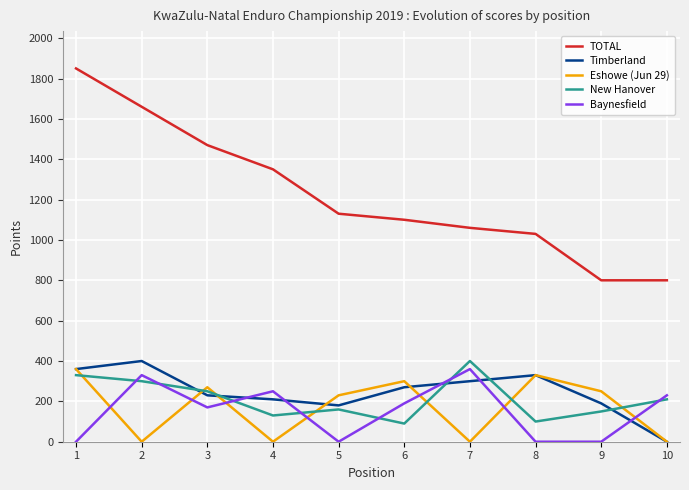

Is it true that Baynesfield equals 190 at 6?

True